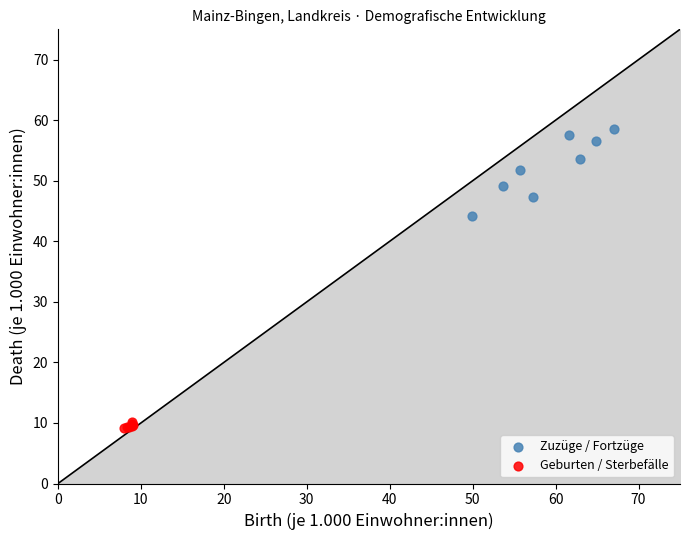

Which series has the largest Y range (max minus min)?

Zuzüge / Fortzüge